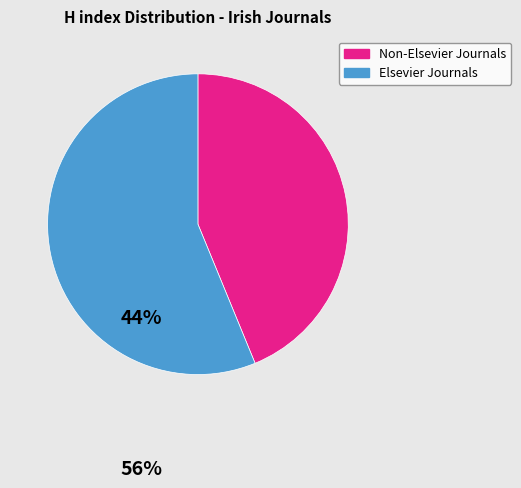

Is it true that Elsevier Journals is 47% of the pie?

False